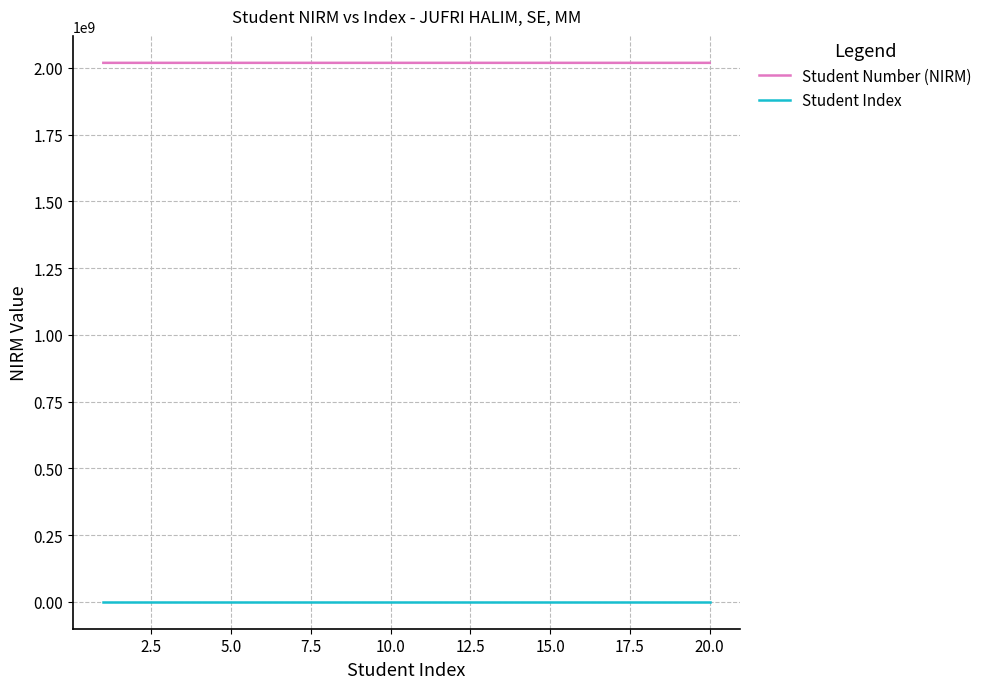

Which series has the widest spread of values?

Student Number (NIRM)